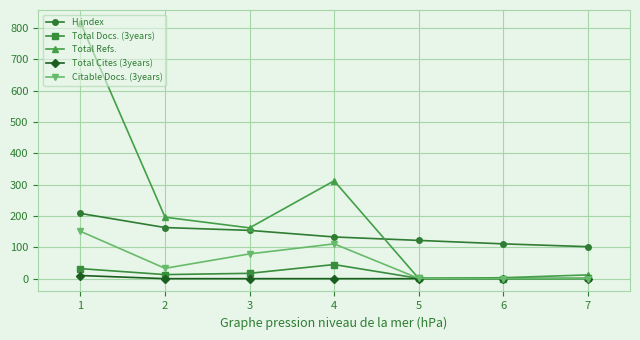

At which label does Citable Docs. (3years) first exceed 33?

1